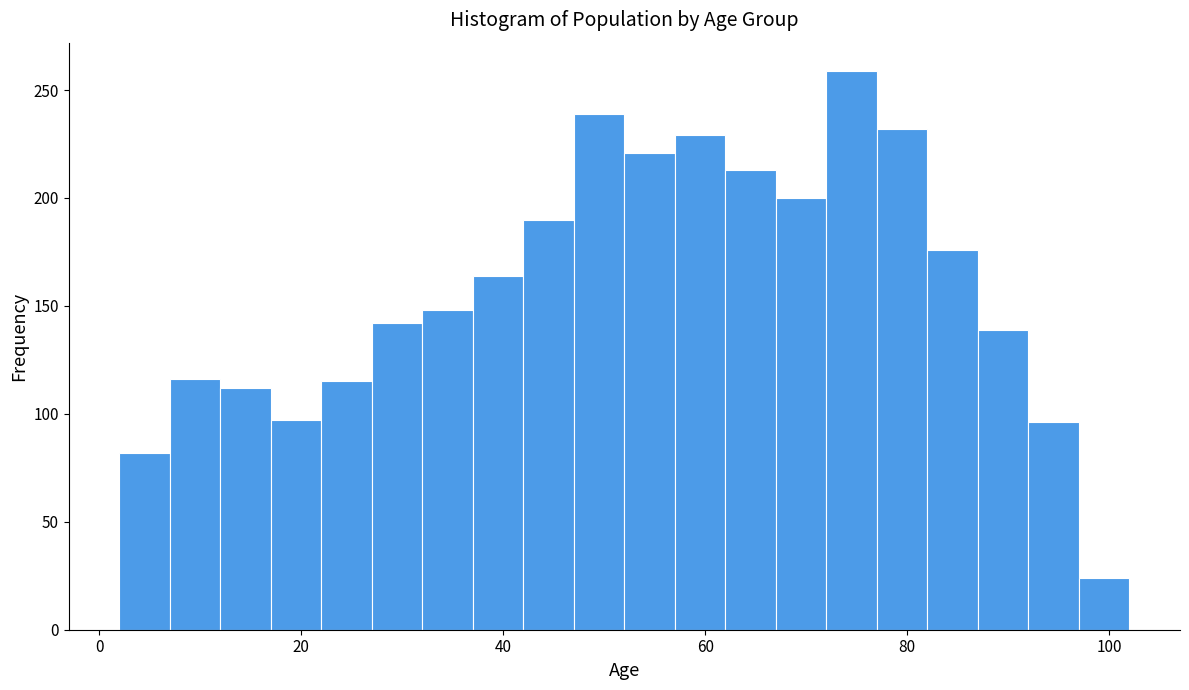

Read against the x-axis, roughly where is the centre of the tallest bar?

74